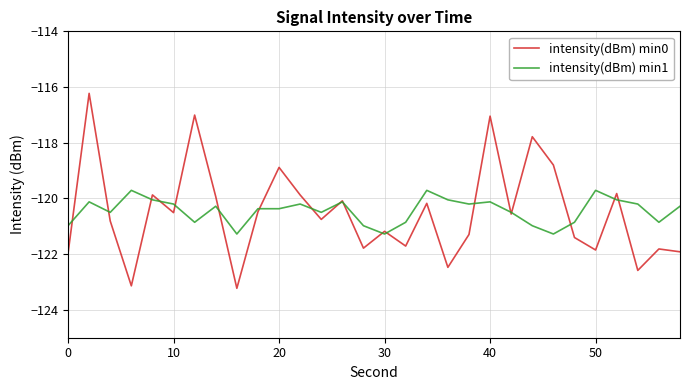

Is this an area chart (filled region under the line)?

No